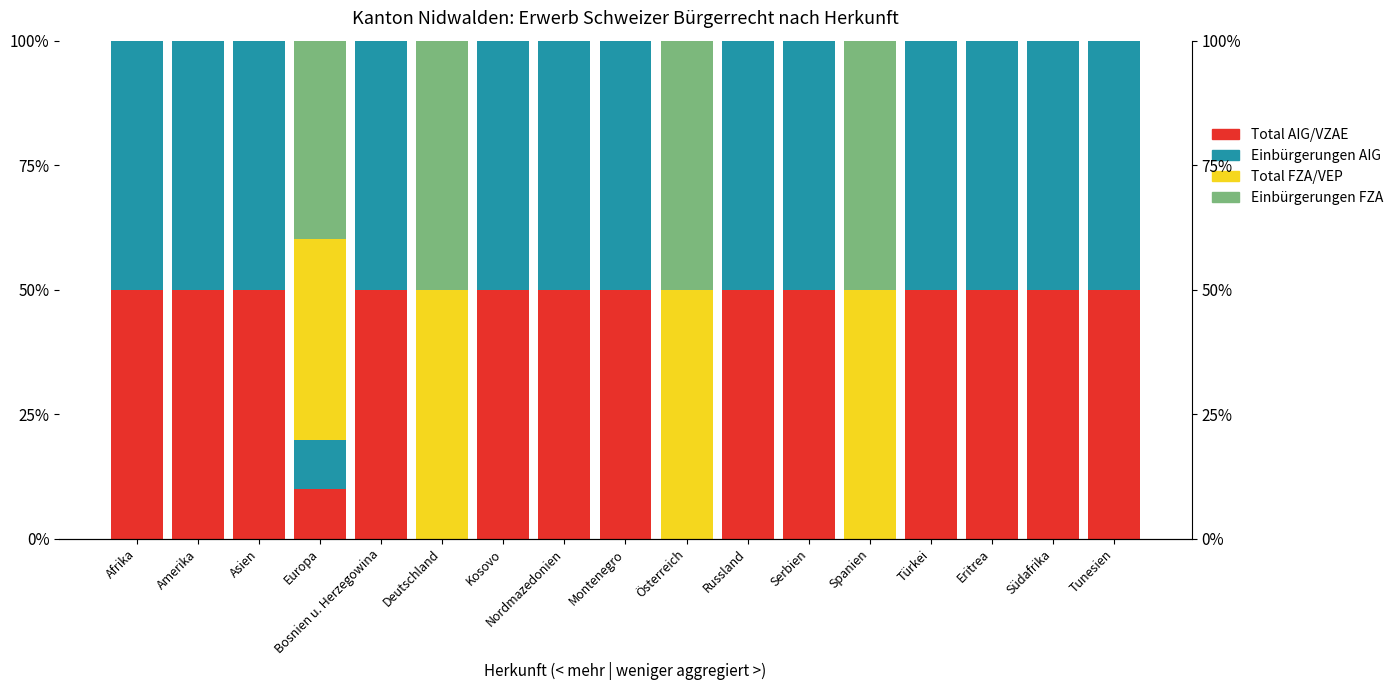

True or false: Total FZA/VEP has a value of -25.6 at Amerika.

False